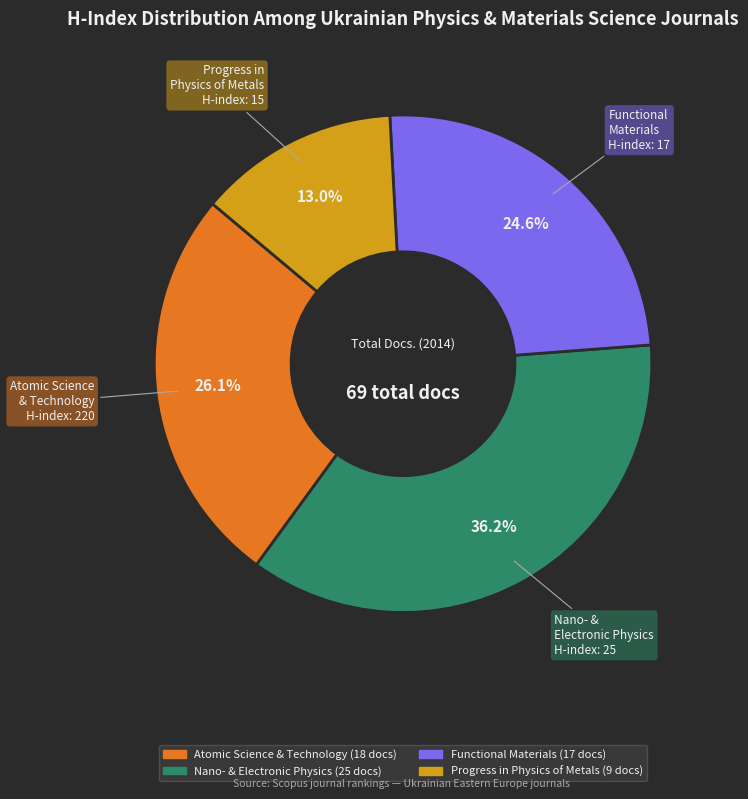

Is there a majority slice in this chart?

No